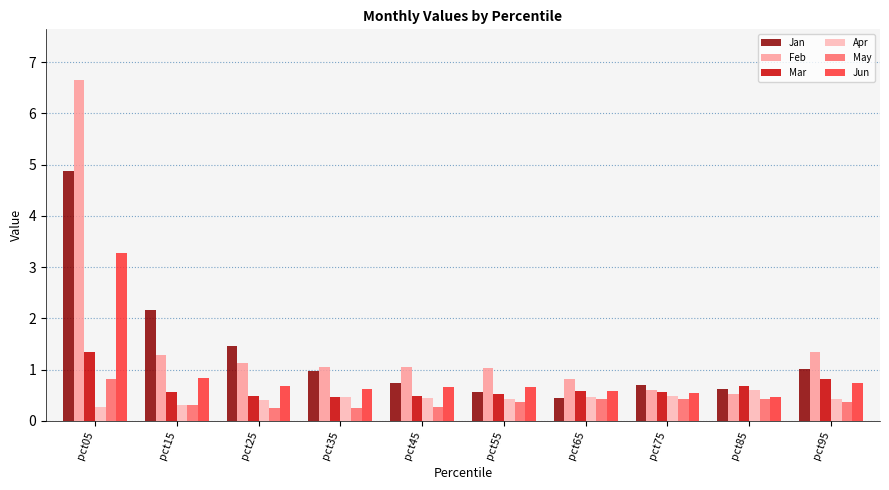

Is it true that Jan equals 2.2 at pct15?

True